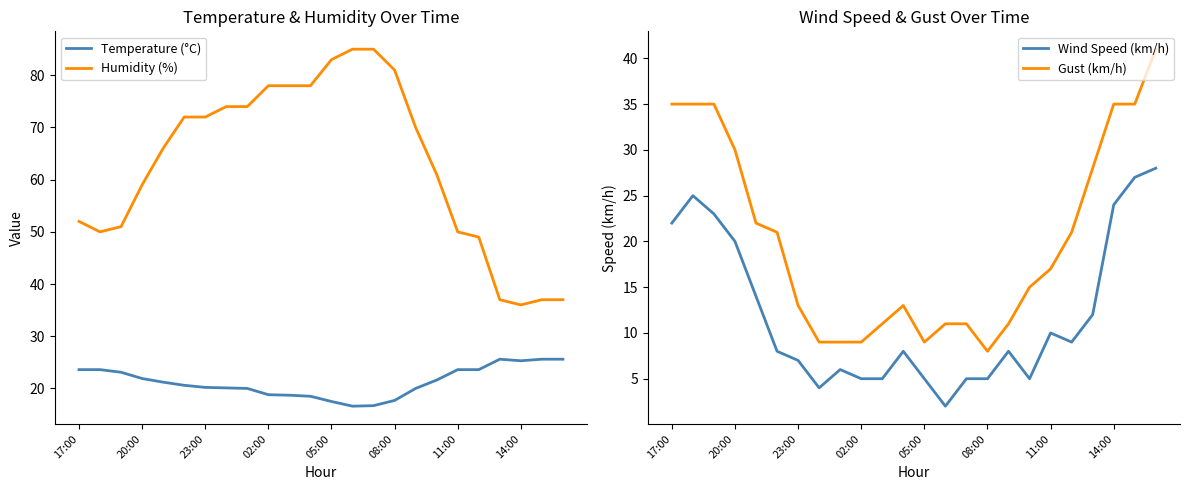

True or false: Wind Speed (km/h) has a value of 3 at 23:00.

False